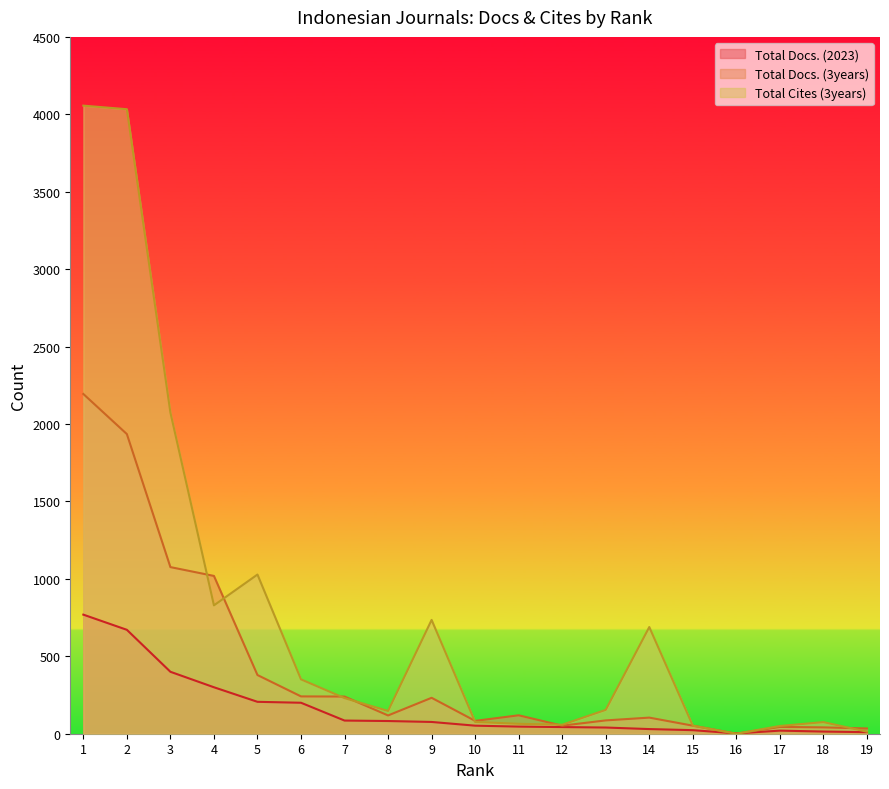

The Total Docs. (3years) series shows 897 at 16. True or false?

False